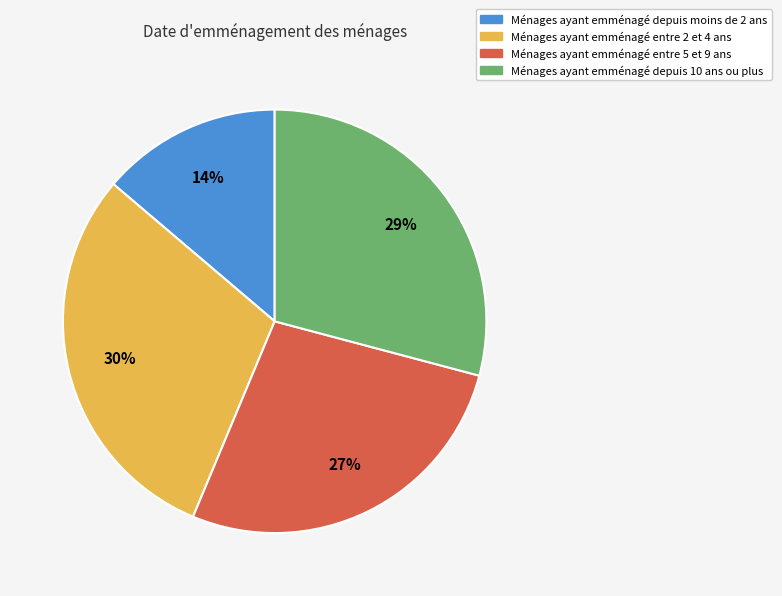

What percentage is the Ménages ayant emménagé entre 5 et 9 ans slice, to the nearest percent?

27%